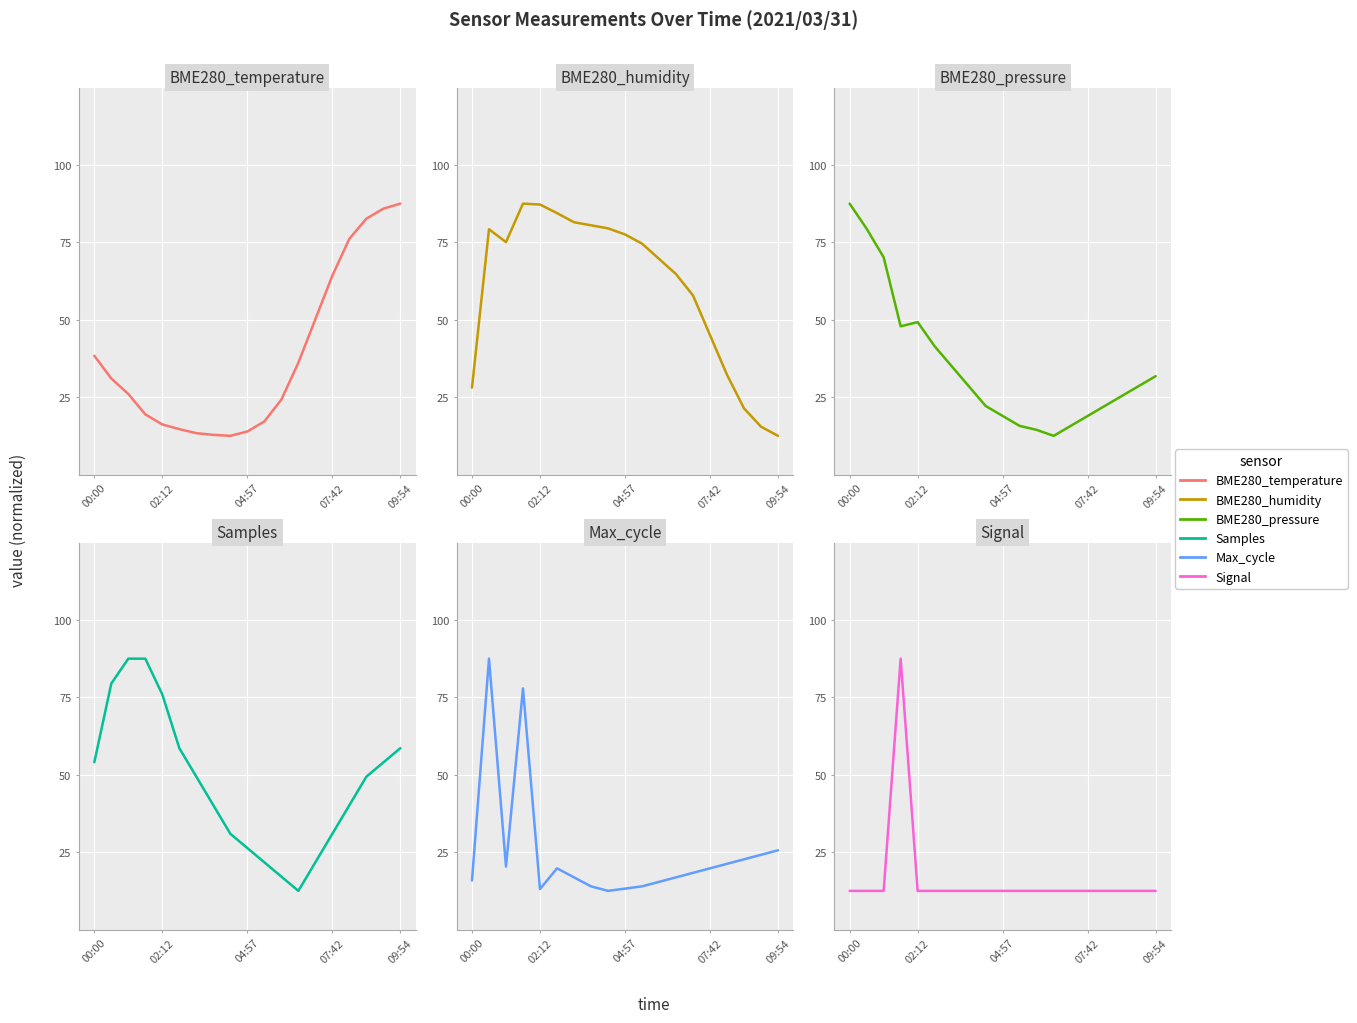

What is the sum of all Samples values?

895.9